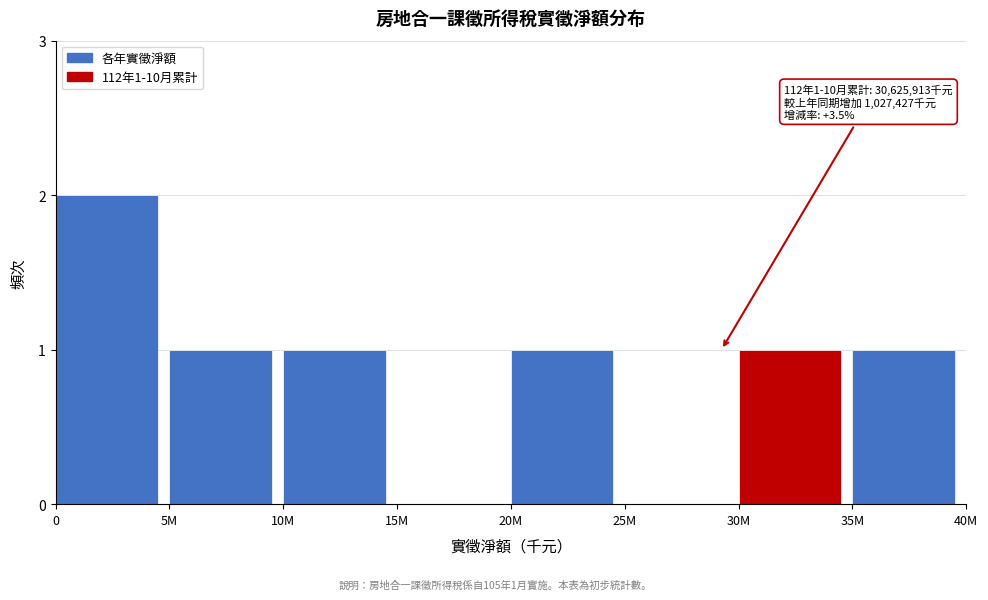

Reading left to right, what are all the values shown in this chart?

0=2	5M=1	10M=1	15M=0	20M=1	25M=0	30M=1	35M=1